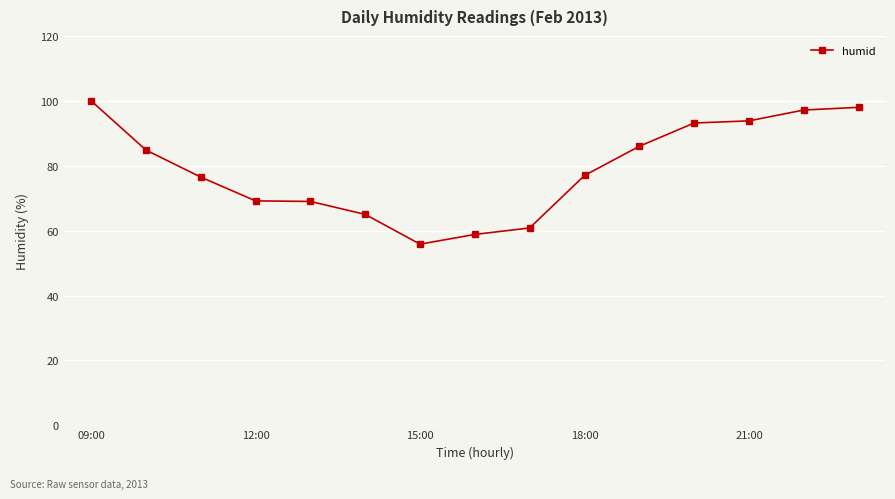

What is the greatest value displayed?

100.0